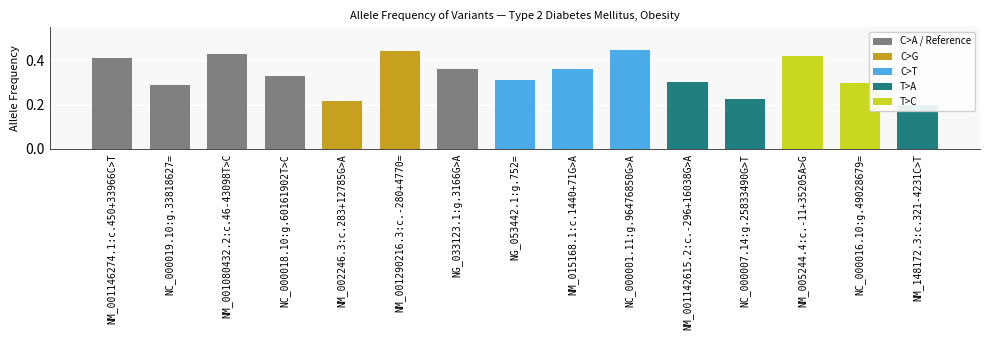

Reading left to right, list all the values displayed in this chart.

0.4	0.3	0.4	0.3	0.2	0.4	0.4	0.3	0.4	0.4	0.3	0.2	0.4	0.3	0.2